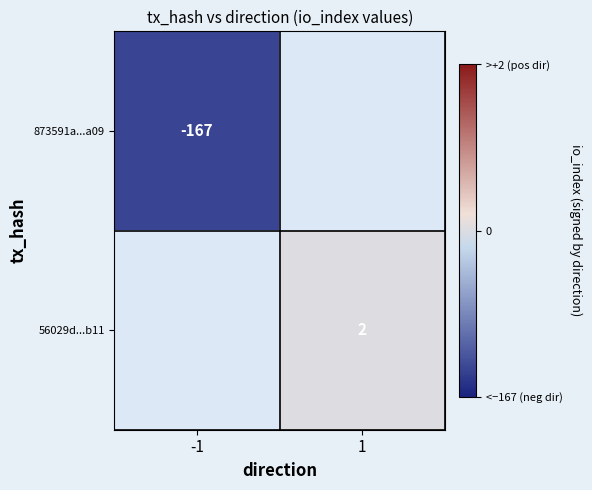

Is the value of 873591a...a09 at -1 greater than the value of 56029d...b11 at 1?

No